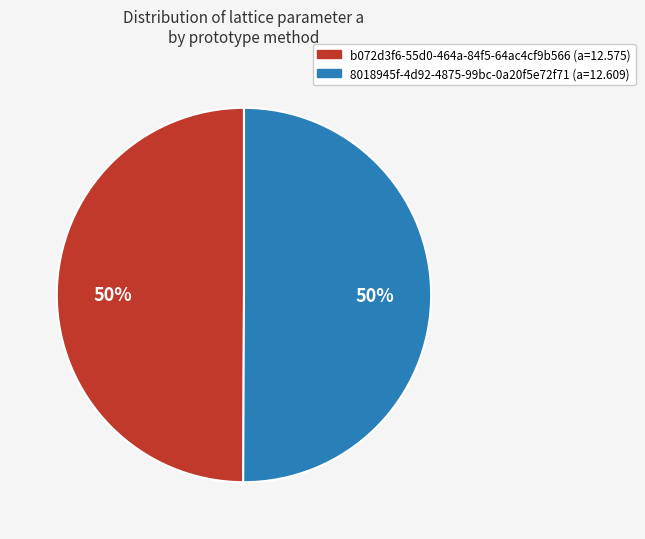

Approximately how many times larger is the value at b072d3f6-55d0-464a-84f5-64ac4cf9b566 compared to 8018945f-4d92-4875-99bc-0a20f5e72f71?

1.0